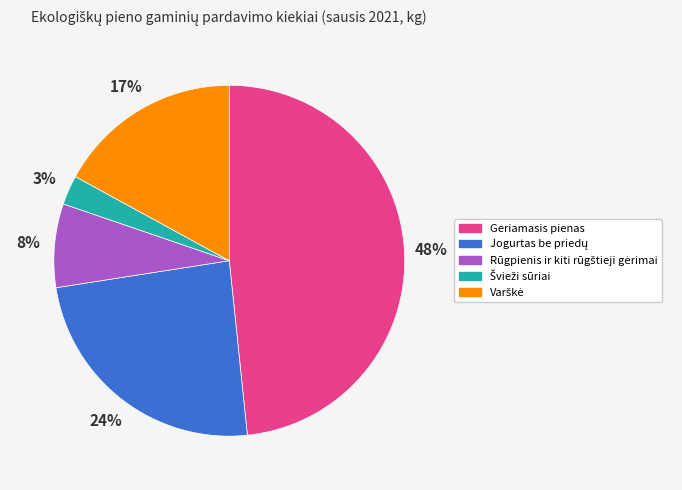

To the nearest percent, what percentage of the pie is Geriamasis pienas?

48%